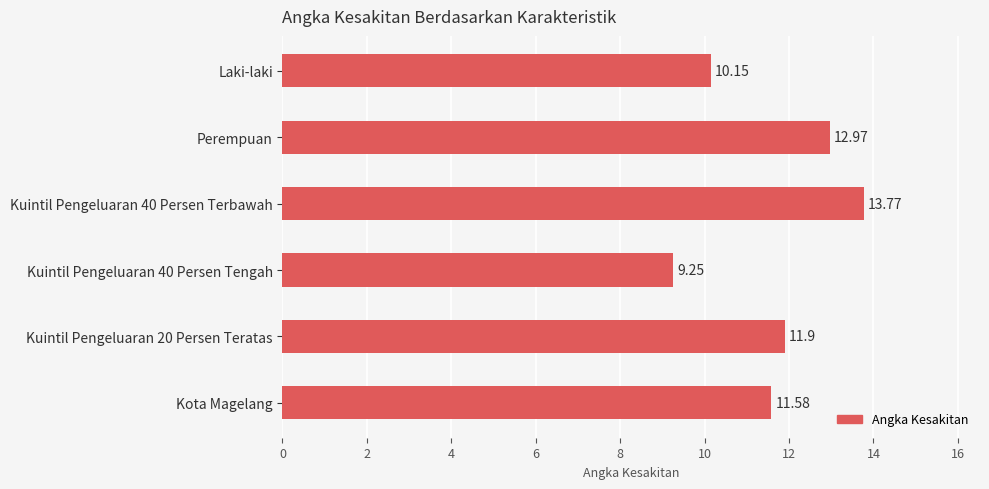

What is the ratio of the value at Kuintil Pengeluaran 20 Persen Teratas to the value at Kota Magelang?

1.0